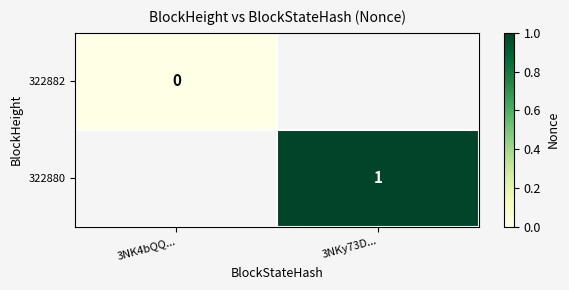

Count the number of categories in the chart.

2